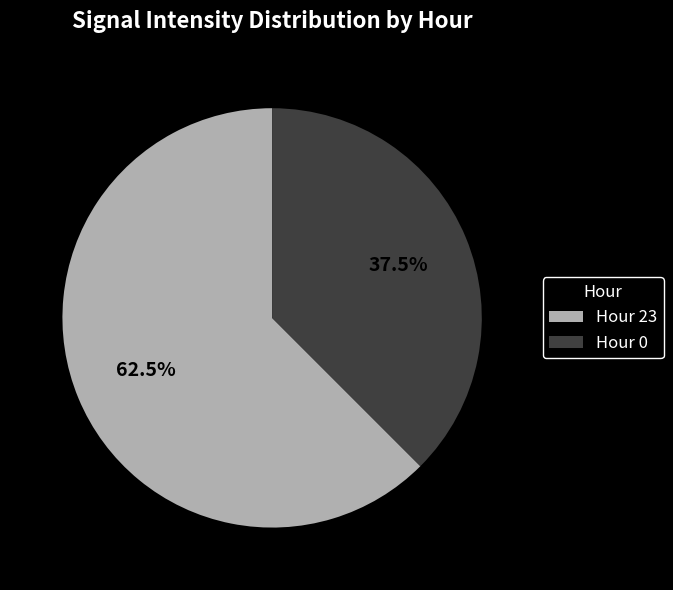

What is the total percentage of Hour 0 and Hour 23?

100.0%